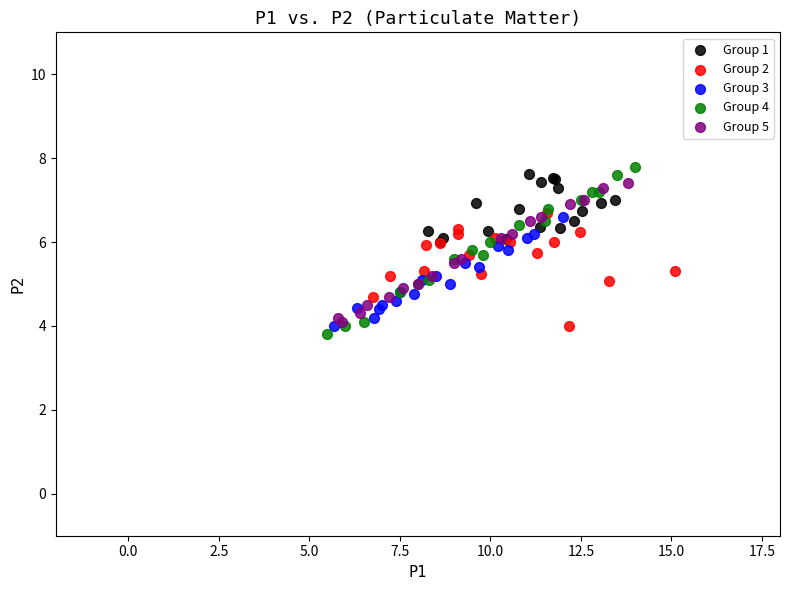

Which series contains the highest Y value?

Group 4